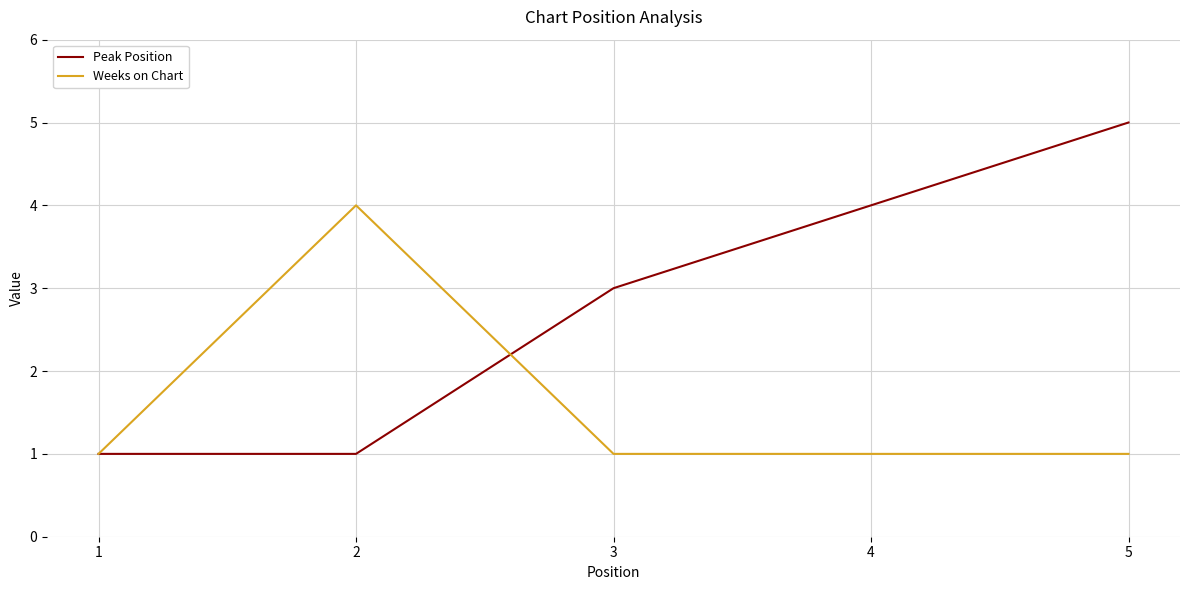

Which series has the largest range (max minus min)?

Peak Position